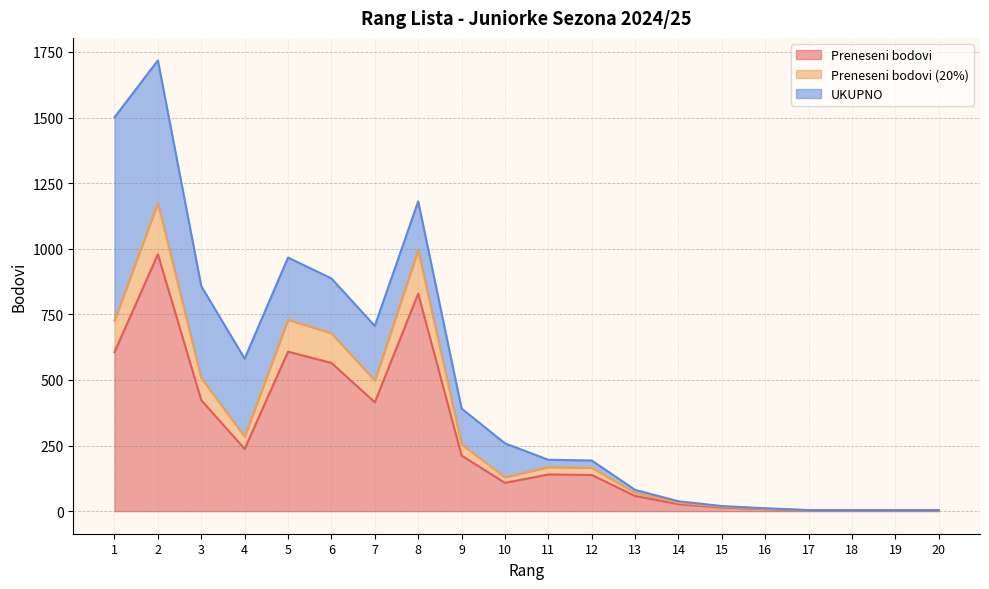

Where is Preneseni bodovi (20%) nearest to the value 589?

3